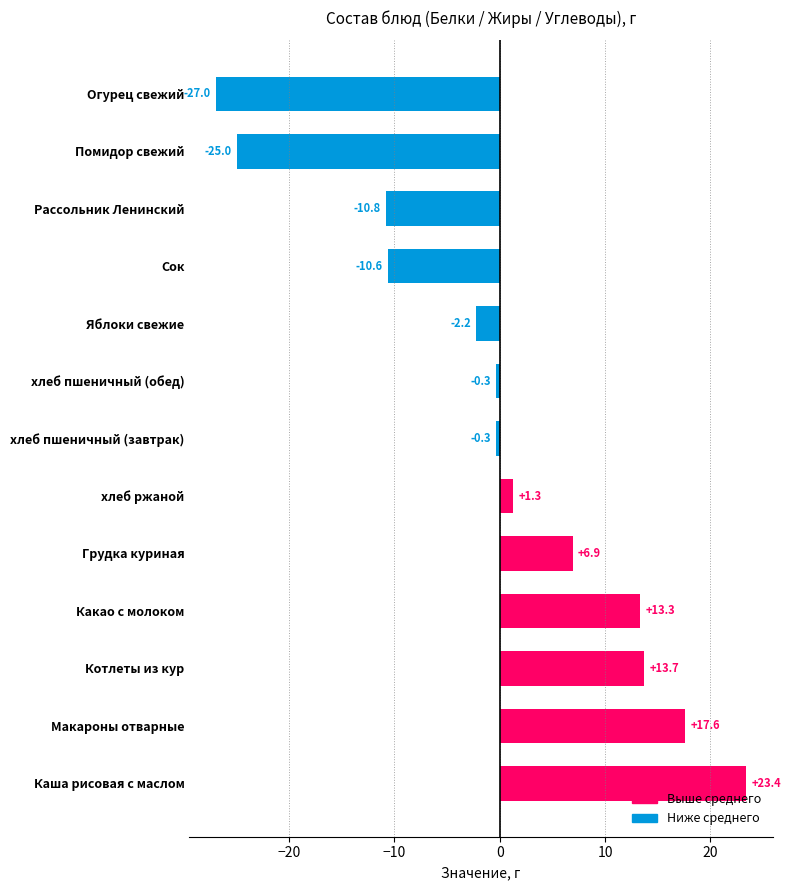

What is the greatest value displayed?

23.4